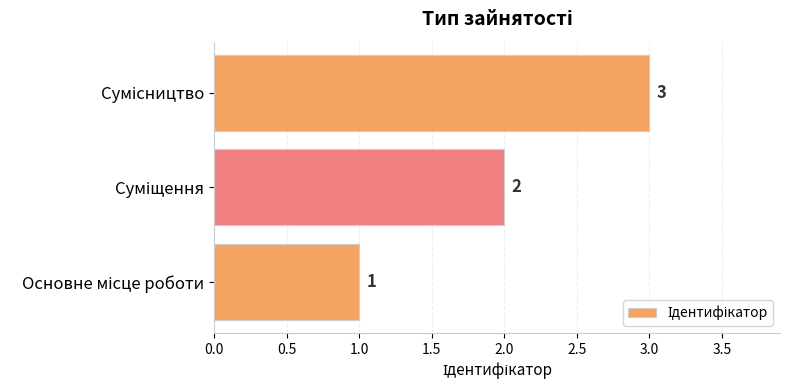

How many series are shown in this chart?

1